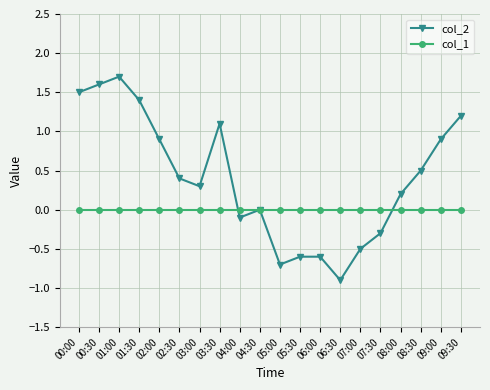

How many interior local valleys does the col_2 series have?

4